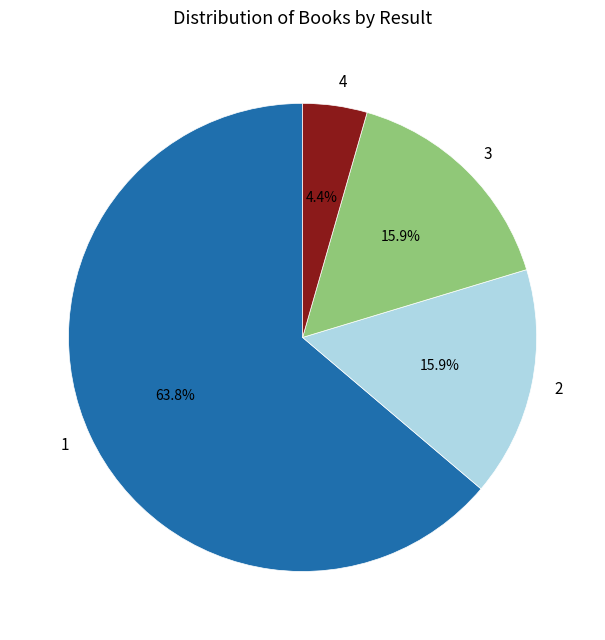

Combined, do 1 and 4 account for over 50%?

Yes